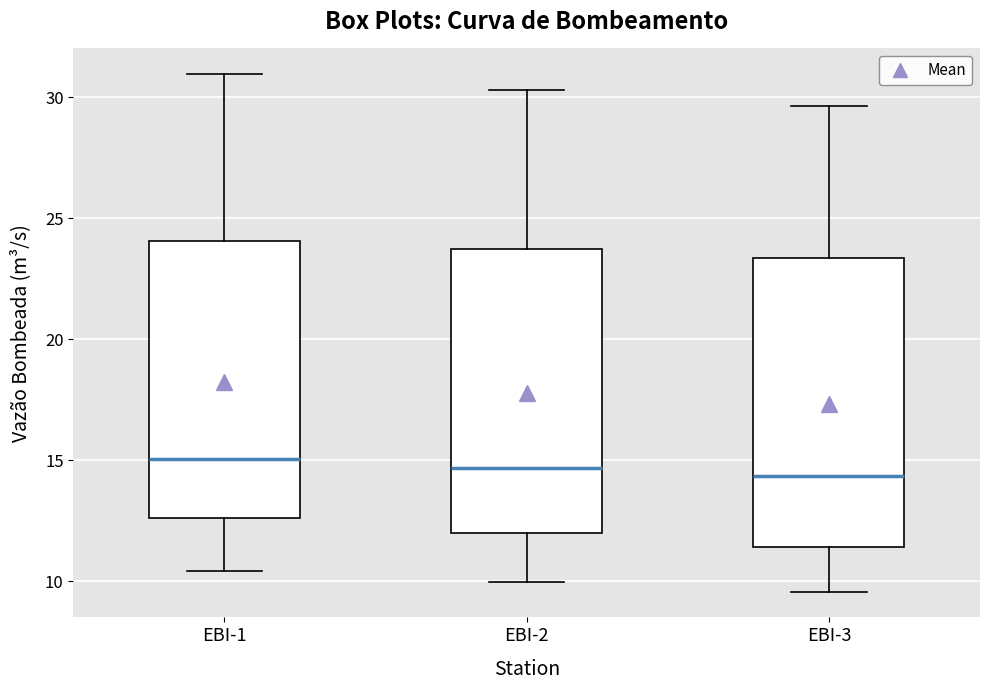

Where is the lower edge of the box for EBI-2 on the y-axis? The values are not printed on the chart, so give them approximately, as read against the axis.

12.0